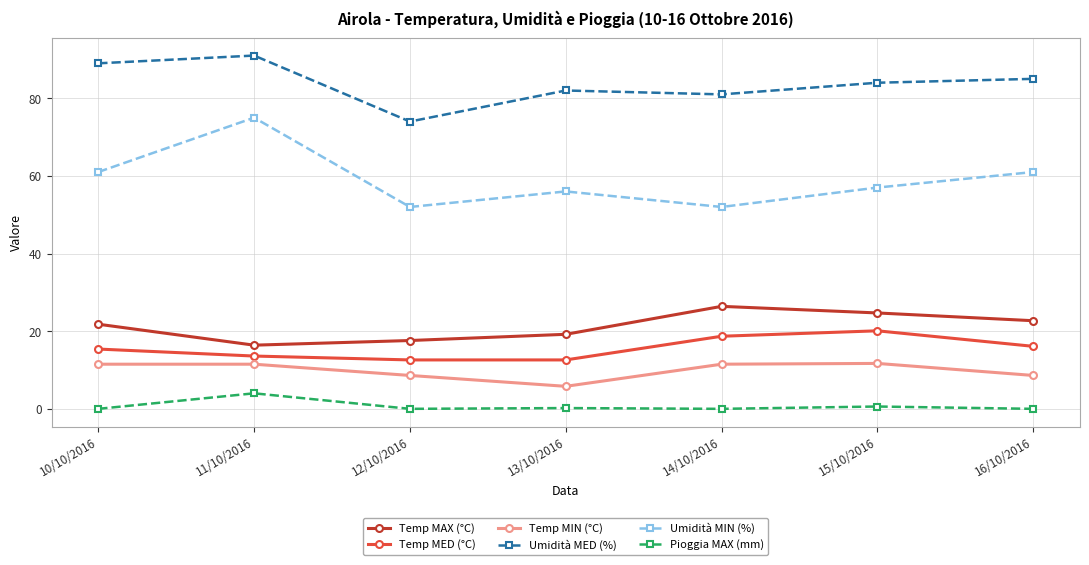

True or false: Umidità MIN (%) and Umidità MED (%) cross at least once.

False